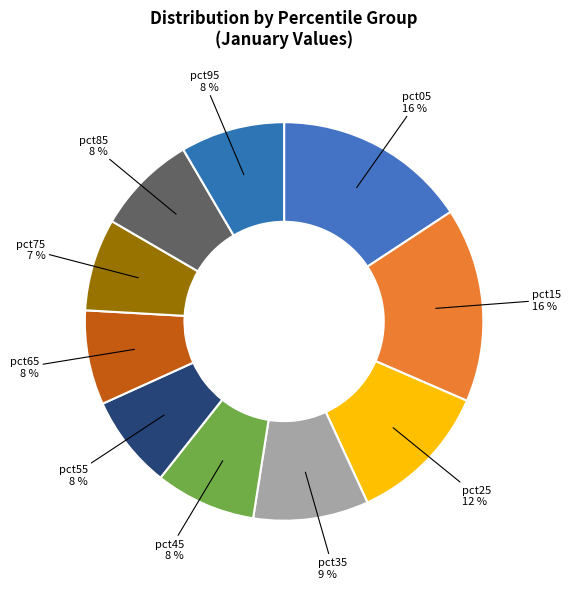

Combined, do pct05 and pct95 account for over 50%?

No